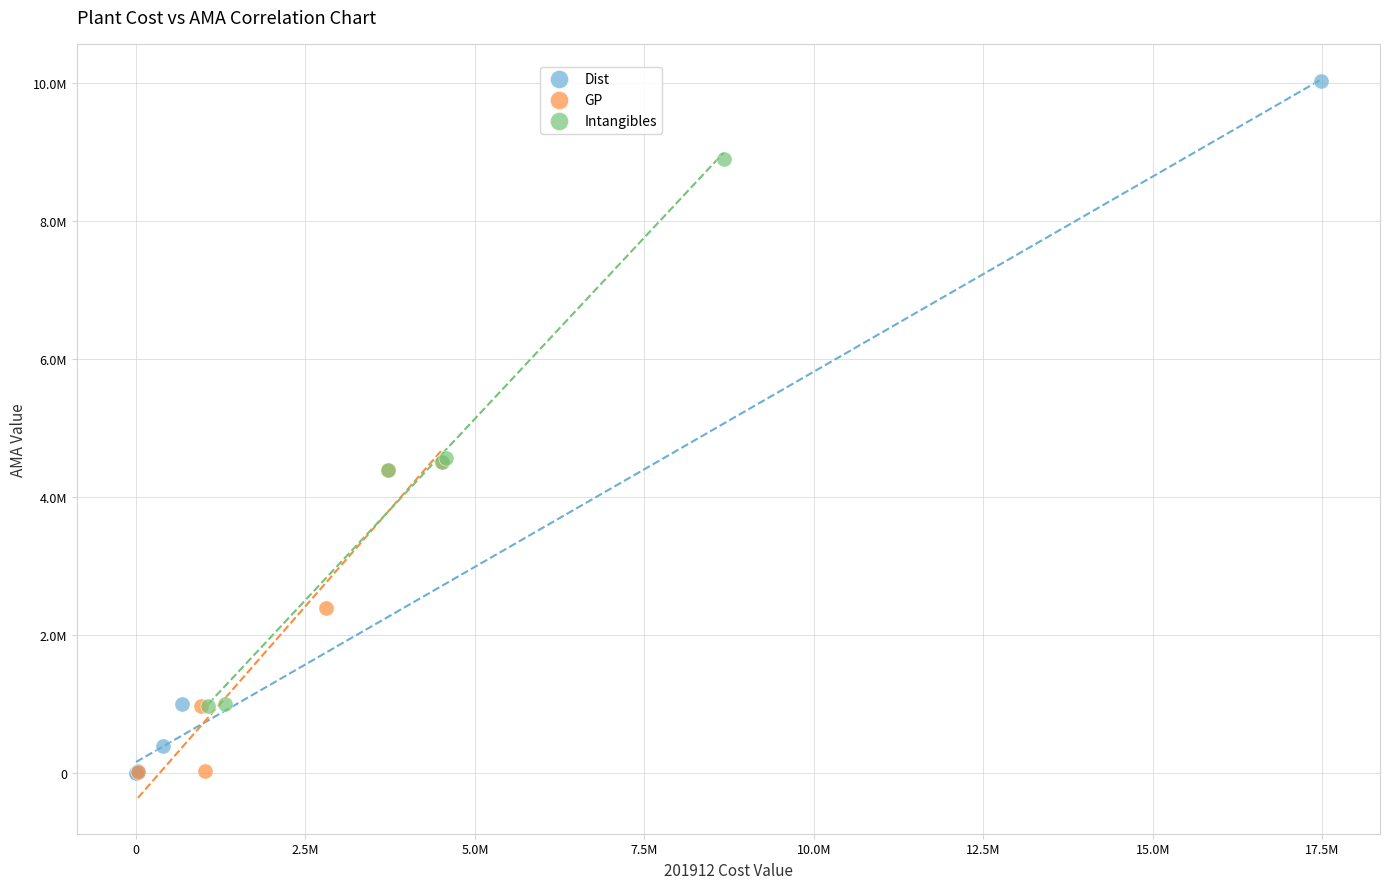

Which series contains the highest Y value?

Dist